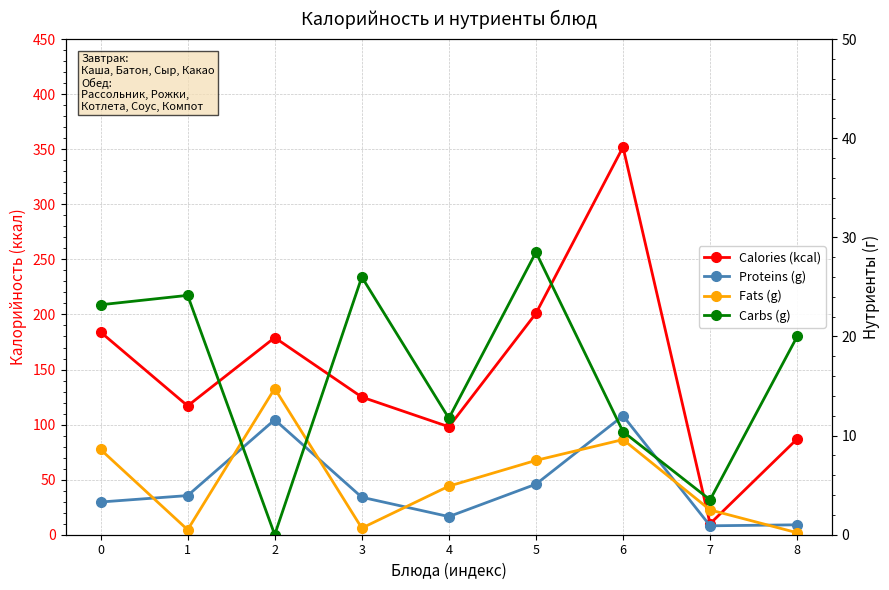

Is it true that Fats (g) equals 7.8 at 4?

False